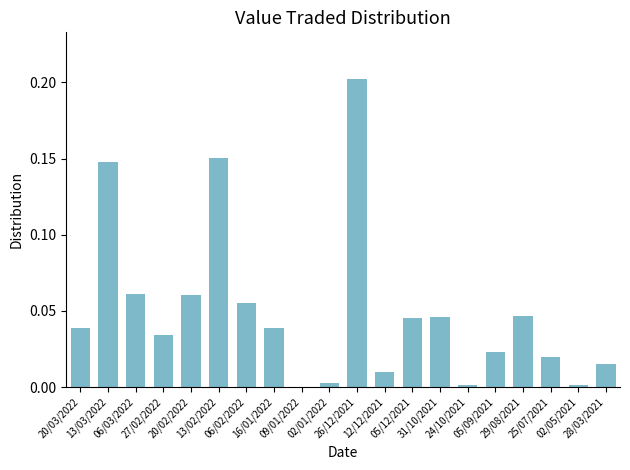

At which category does the chart reach its peak across all series?

26/12/2021